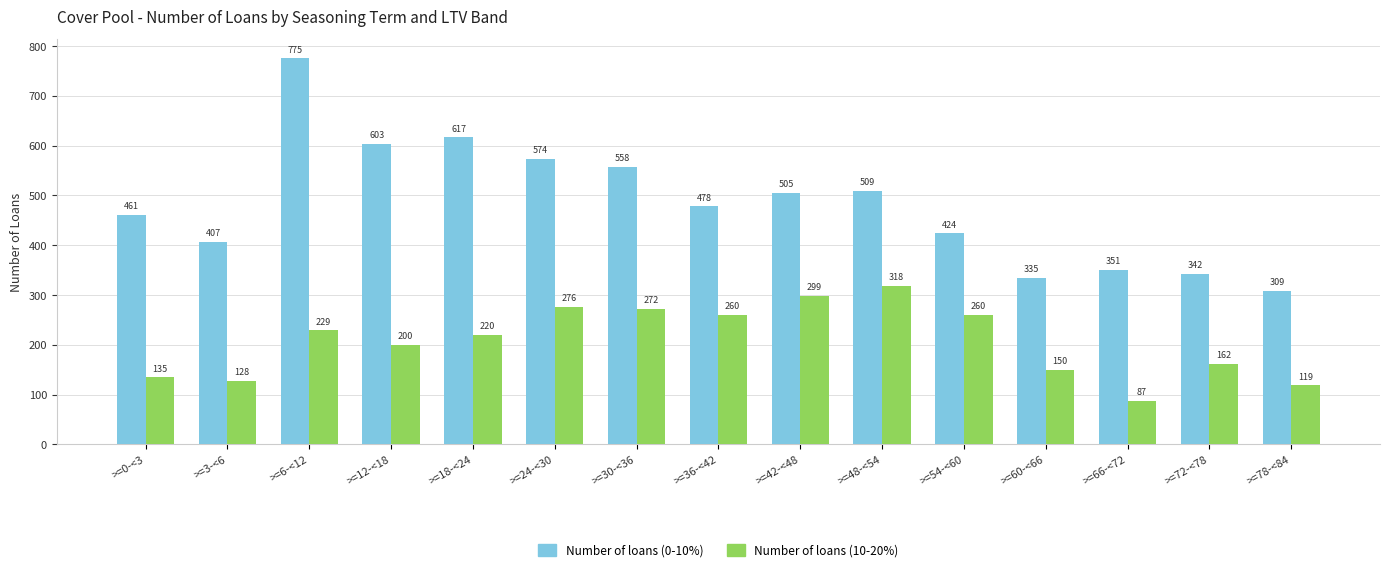

True or false: Number of loans (0-10%) has a value of 335 at >=60-<66.

True